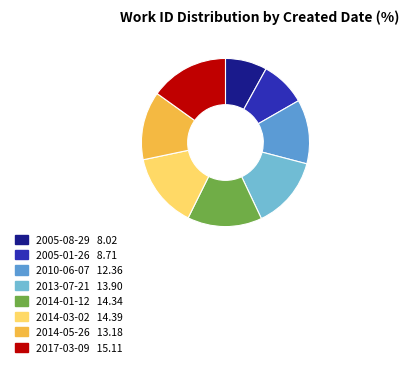

The 2005-01-26 slice represents 9% of the pie. True or false?

True